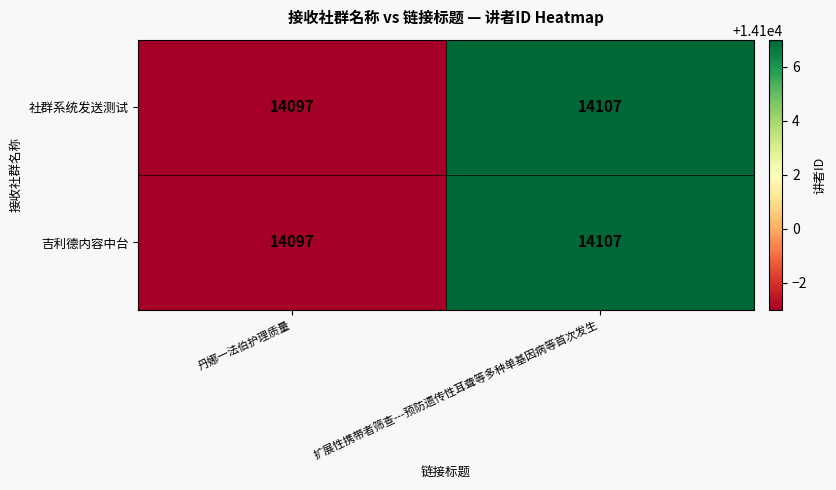

At which category is the sum across all series the highest?

扩展性携带者筛查---预防遗传性耳聋等多种单基因病等首次发生